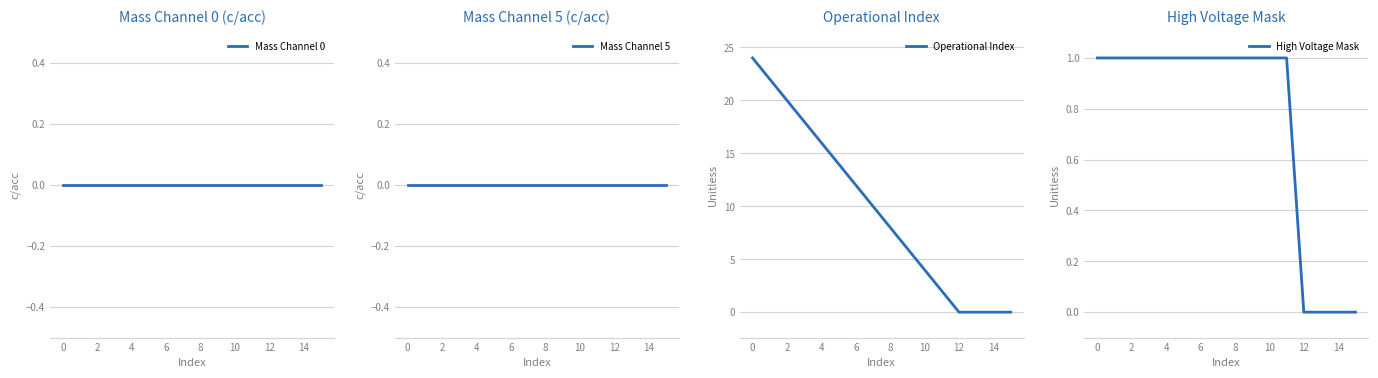

Which series has the largest total across all categories?

Operational Index